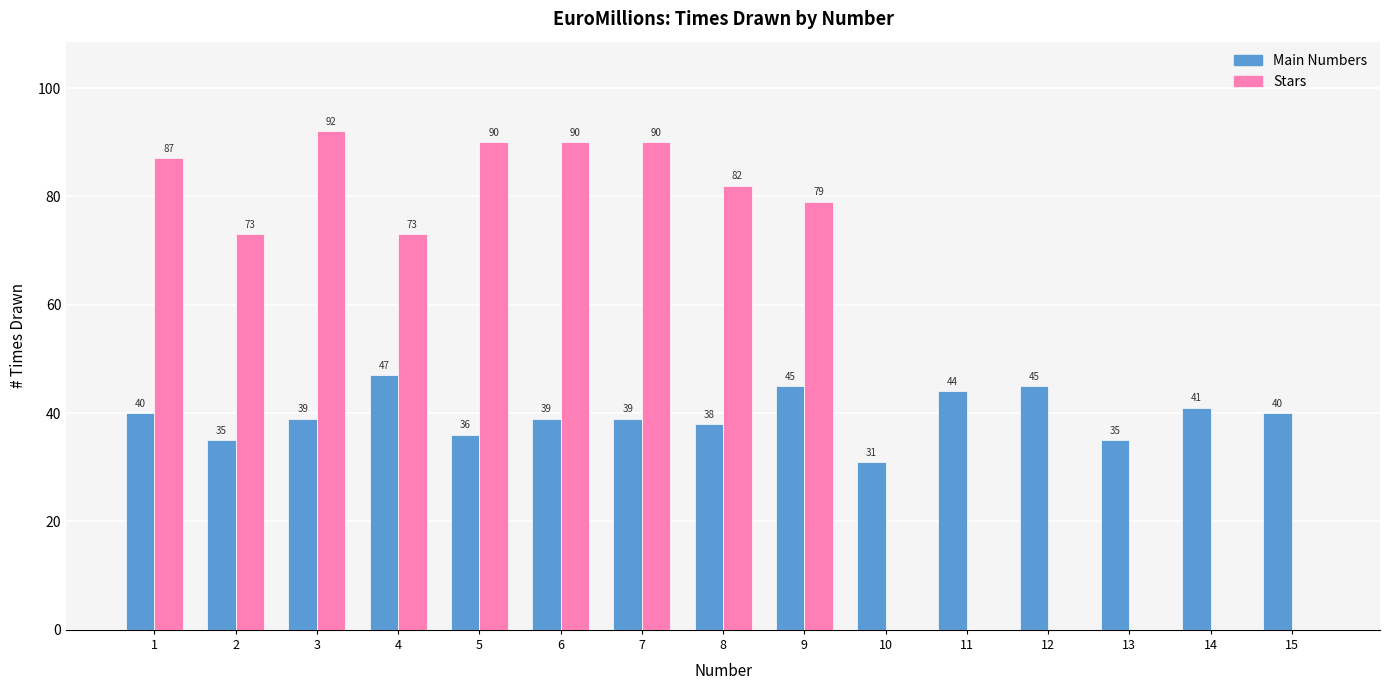

At which category is the sum across all series the highest?

3